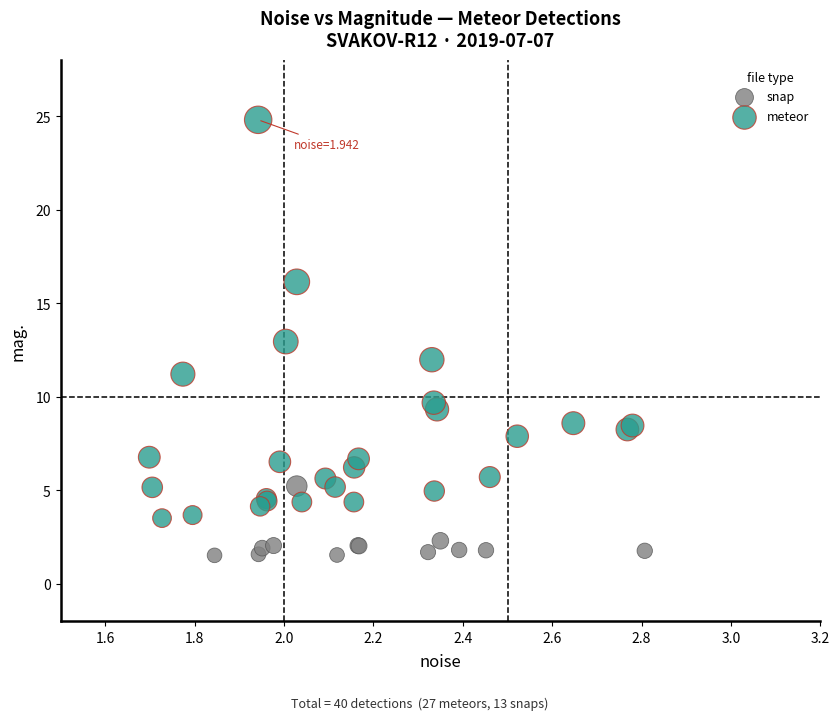

Which series contains the highest Y value?

meteor